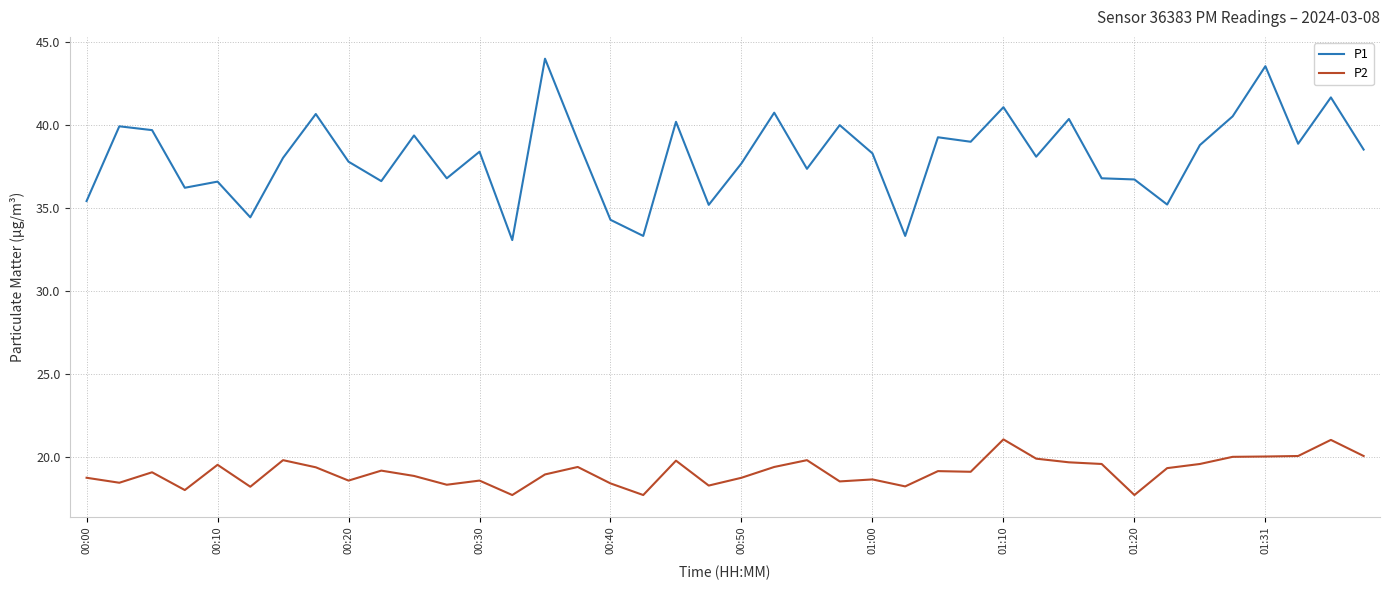

Rank the series by their maximum value, from highest to lowest.

P1, P2